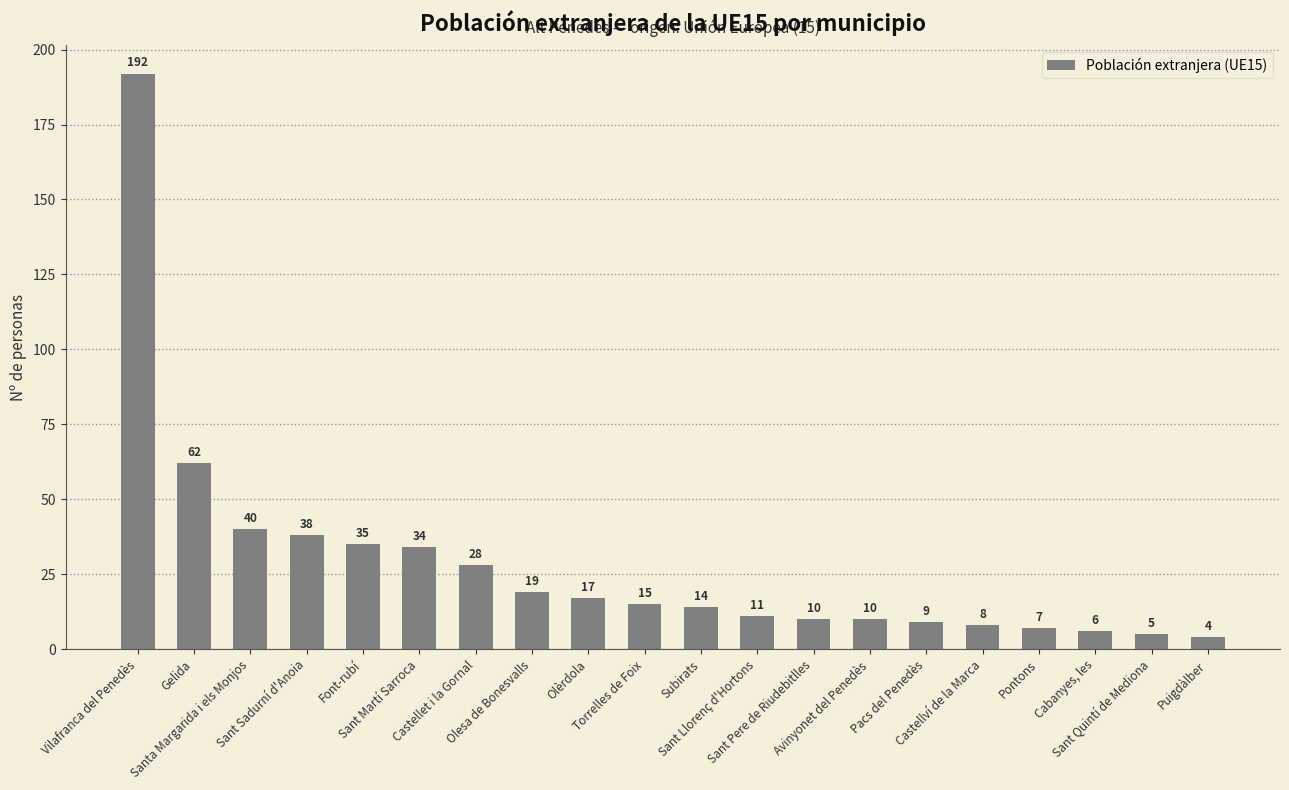

What is the ratio of the value at Pontons to the value at Cabanyes, les?

1.2